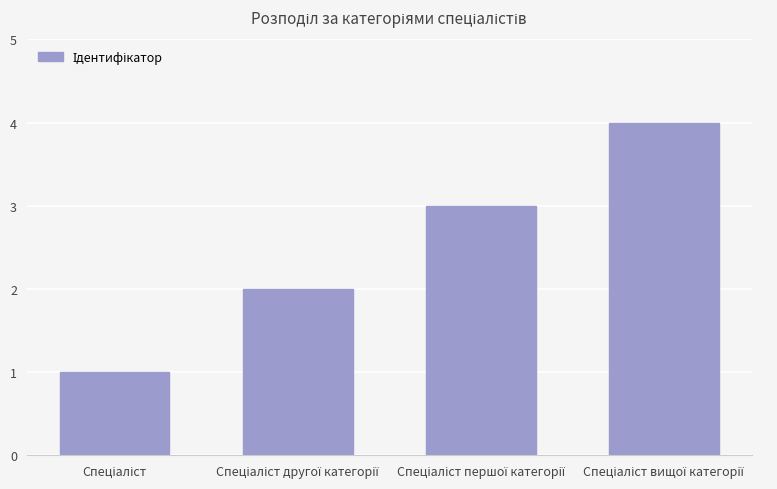

Reading left to right, extract all data points from this chart.

1	2	3	4